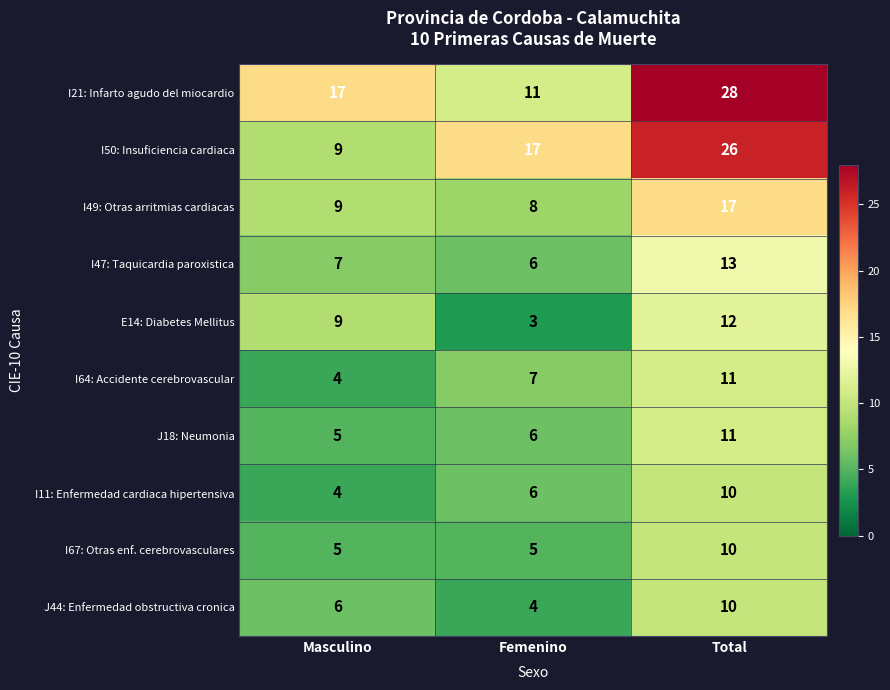

Reading left to right, transcribe all the data shown in this chart.

I21: Infarto agudo del miocardio: Masculino=17	Femenino=11	Total=28
I50: Insuficiencia cardiaca: Masculino=9	Femenino=17	Total=26
I49: Otras arritmias cardiacas: Masculino=9	Femenino=8	Total=17
I47: Taquicardia paroxistica: Masculino=7	Femenino=6	Total=13
E14: Diabetes Mellitus: Masculino=9	Femenino=3	Total=12
I64: Accidente cerebrovascular: Masculino=4	Femenino=7	Total=11
J18: Neumonia: Masculino=5	Femenino=6	Total=11
I11: Enfermedad cardiaca hipertensiva: Masculino=4	Femenino=6	Total=10
I67: Otras enf. cerebrovasculares: Masculino=5	Femenino=5	Total=10
J44: Enfermedad obstructiva cronica: Masculino=6	Femenino=4	Total=10